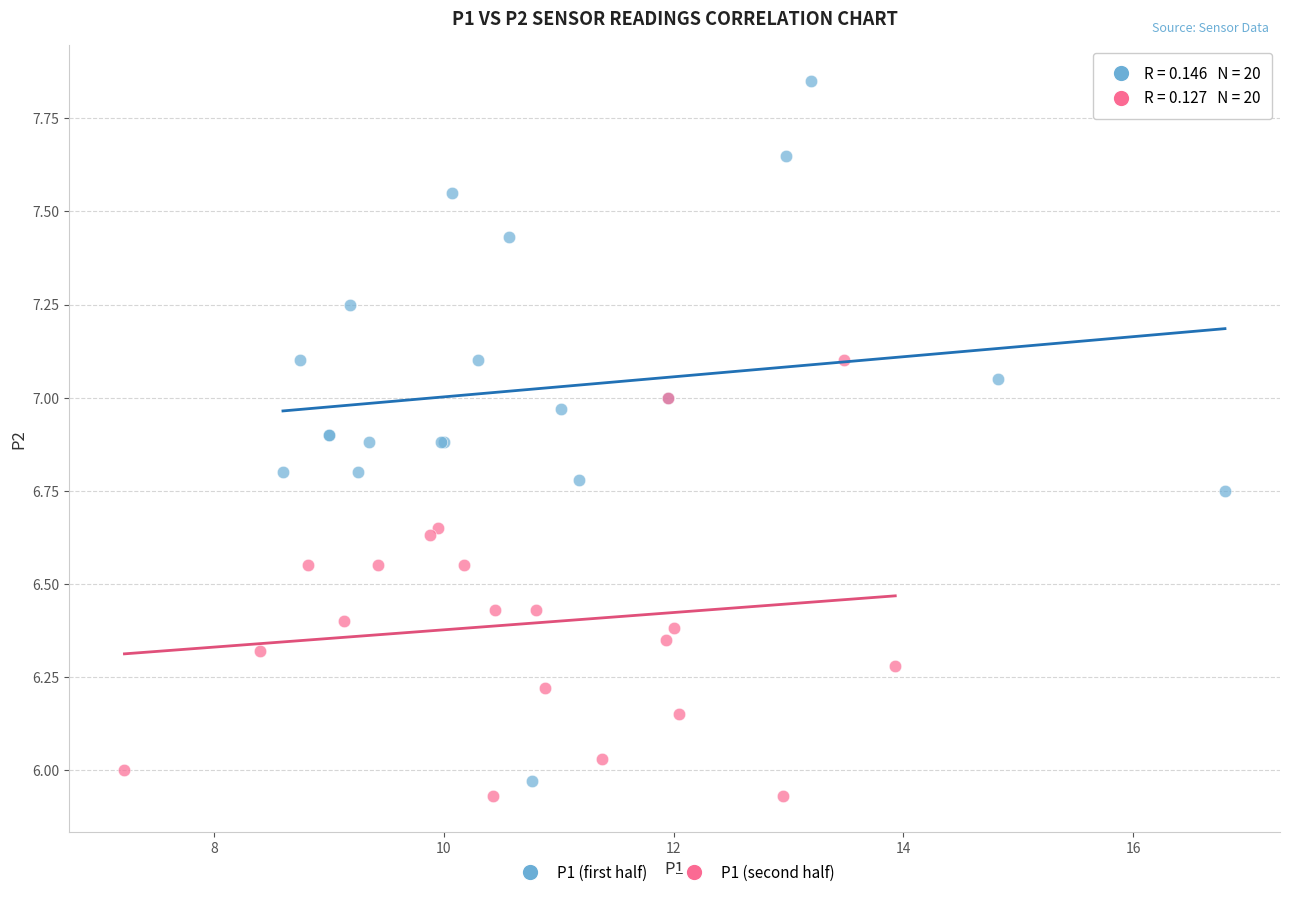

Which series reaches the maximum Y coordinate?

P1 (first half)